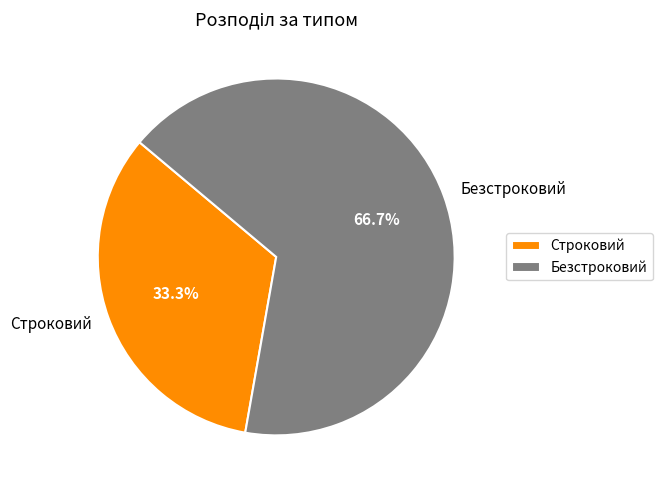

To the nearest percent, what percentage of the pie is Безстроковий?

67%